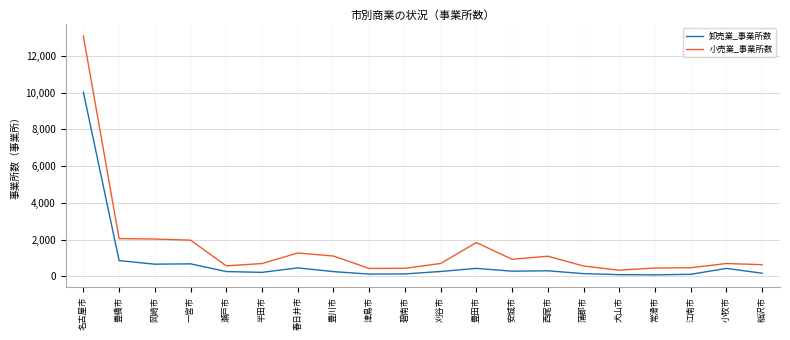

Which series has the largest total across all categories?

小売業_事業所数